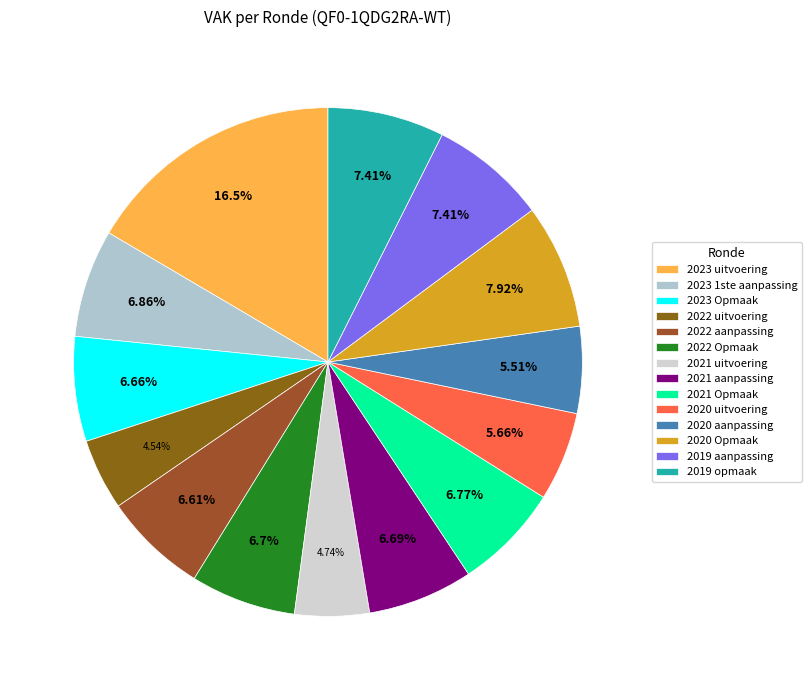

Approximately how many times larger is the value at 2020 aanpassing compared to 2022 aanpassing?

0.8